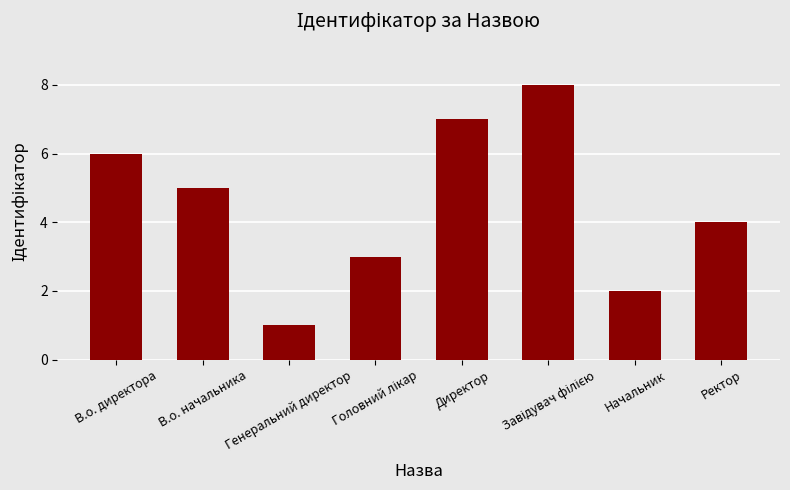

What is the difference between the maximum and minimum values?

7